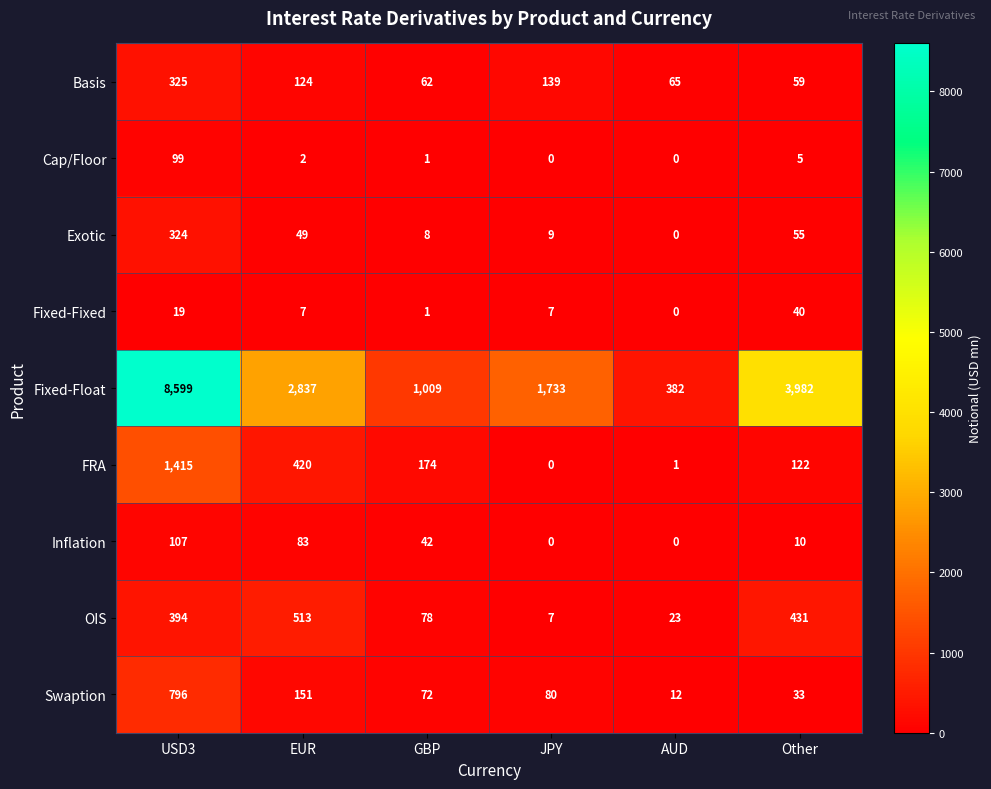

Which series changed the most between EUR and GBP?

Fixed-Float